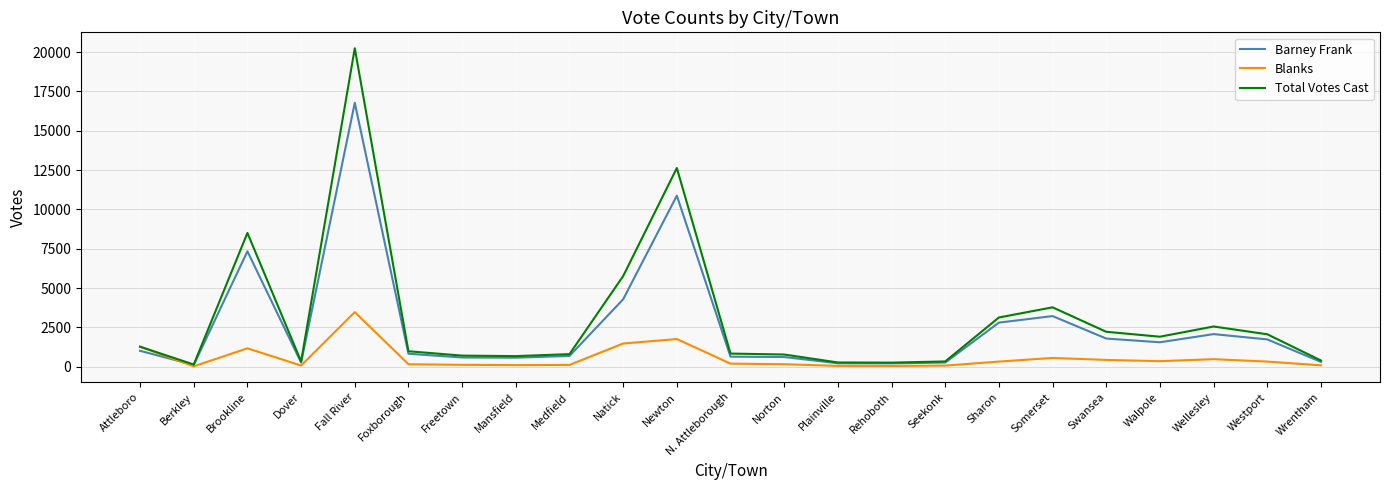

Rank the series at Brookline from lowest to highest value.

Blanks, Barney Frank, Total Votes Cast